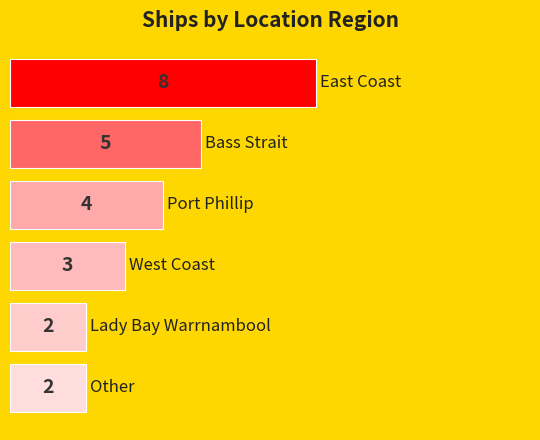

How many bars are there in total?

6